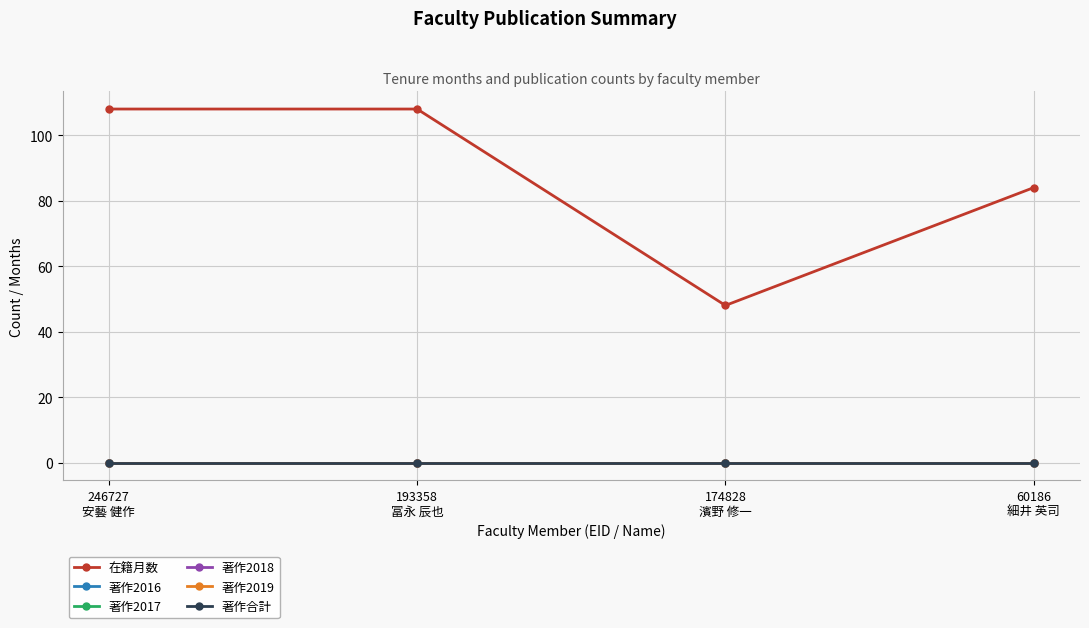

What is the label of the 2nd point from the right?

174828
濱野 修一